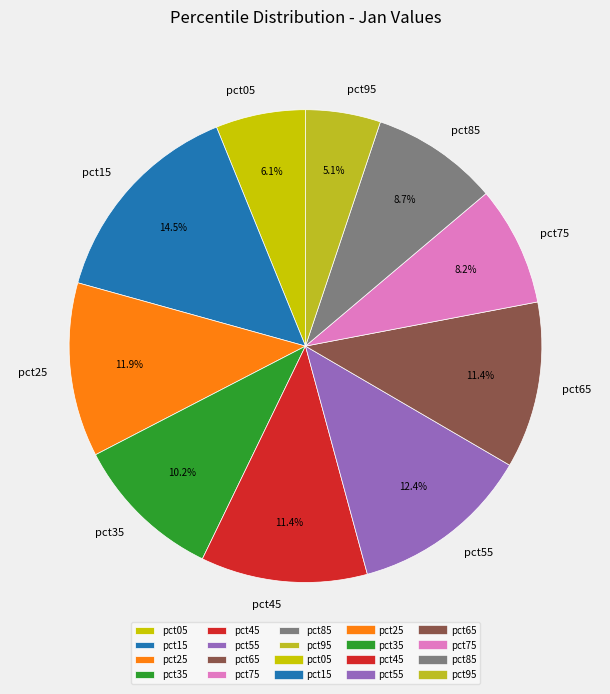

What percentage is NOT represented by pct35?

89.8%